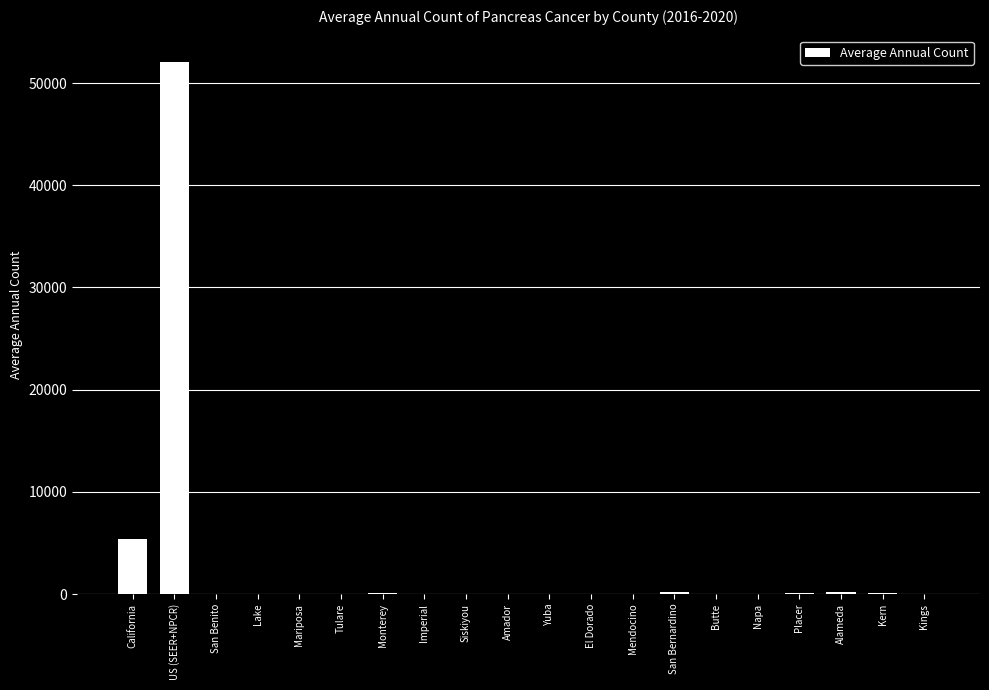

What is the sum of all values?

58373